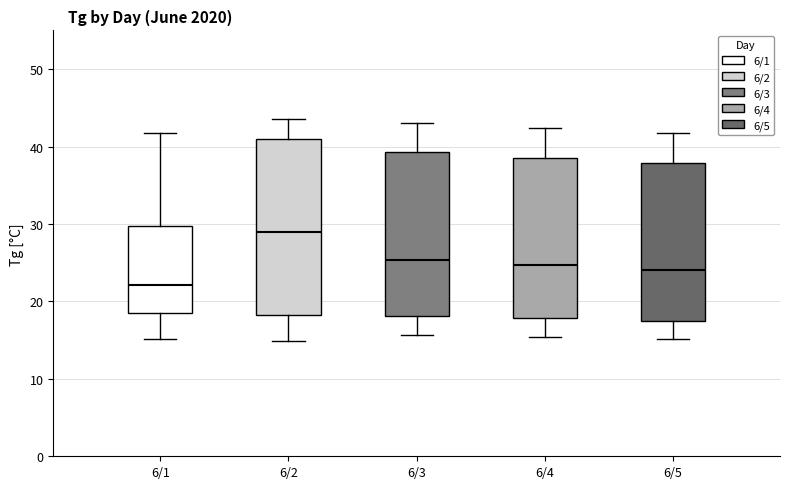

Reading left to right, read every box against the y-axis: the position of its median line, the range the box covers, and the ends of its whiskers. The values are not printed on the chart, so give them approximately, as read against the axis.

6/1: median 22, box 18 to 30, whiskers 15 to 42
6/2: median 29, box 18 to 41, whiskers 15 to 44
6/3: median 25, box 18 to 39, whiskers 16 to 43
6/4: median 25, box 18 to 39, whiskers 15 to 42
6/5: median 24, box 18 to 38, whiskers 15 to 42